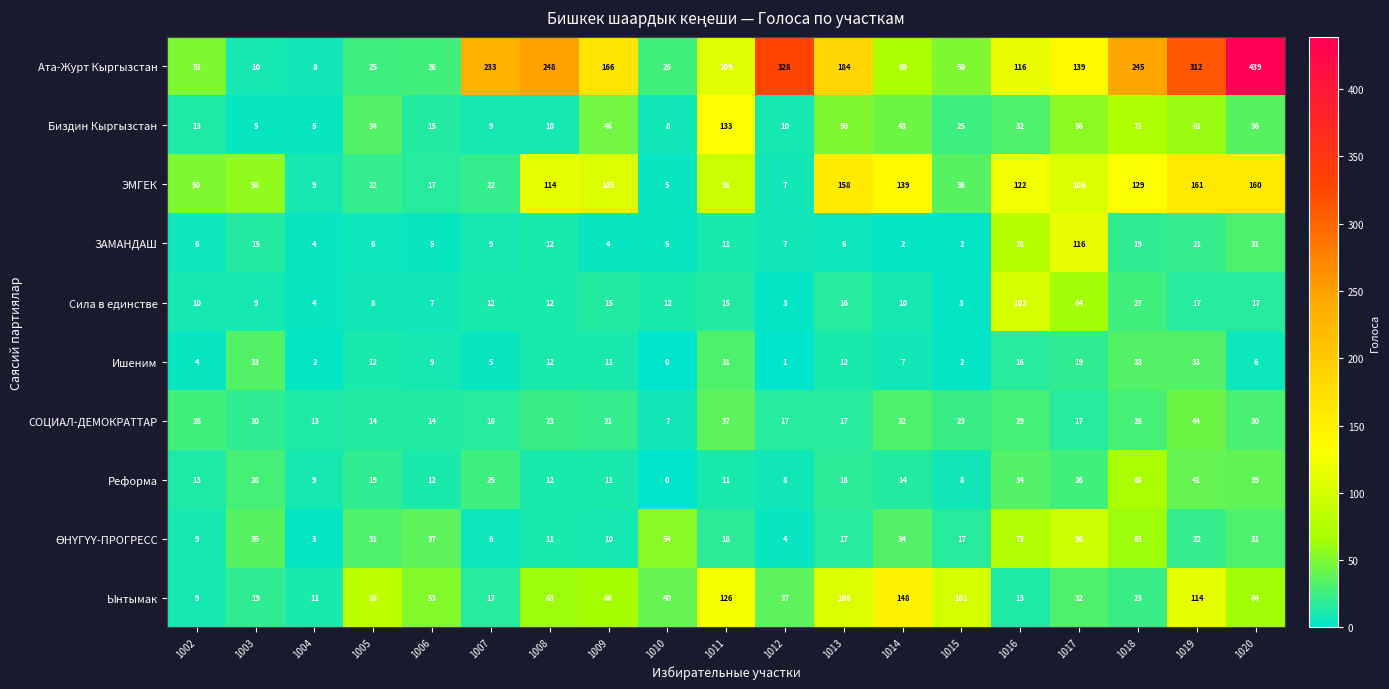

Which series has the widest spread of values?

Ата-Журт Кыргызстан